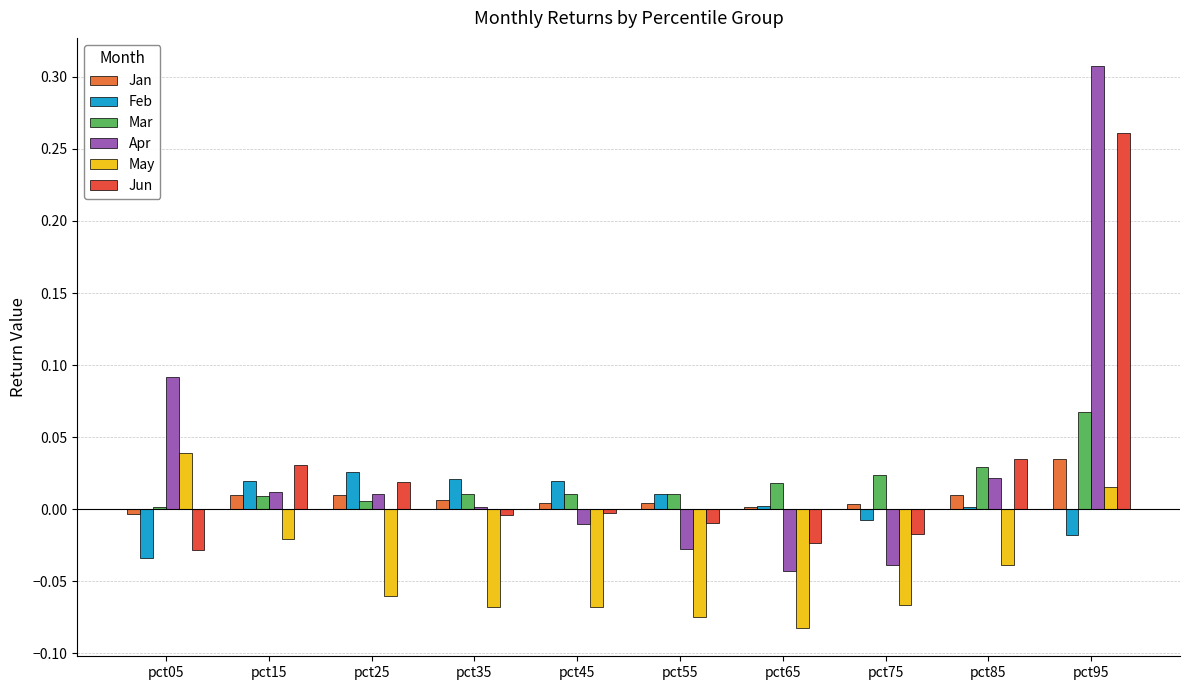

Which category has the highest value across all series?

pct95